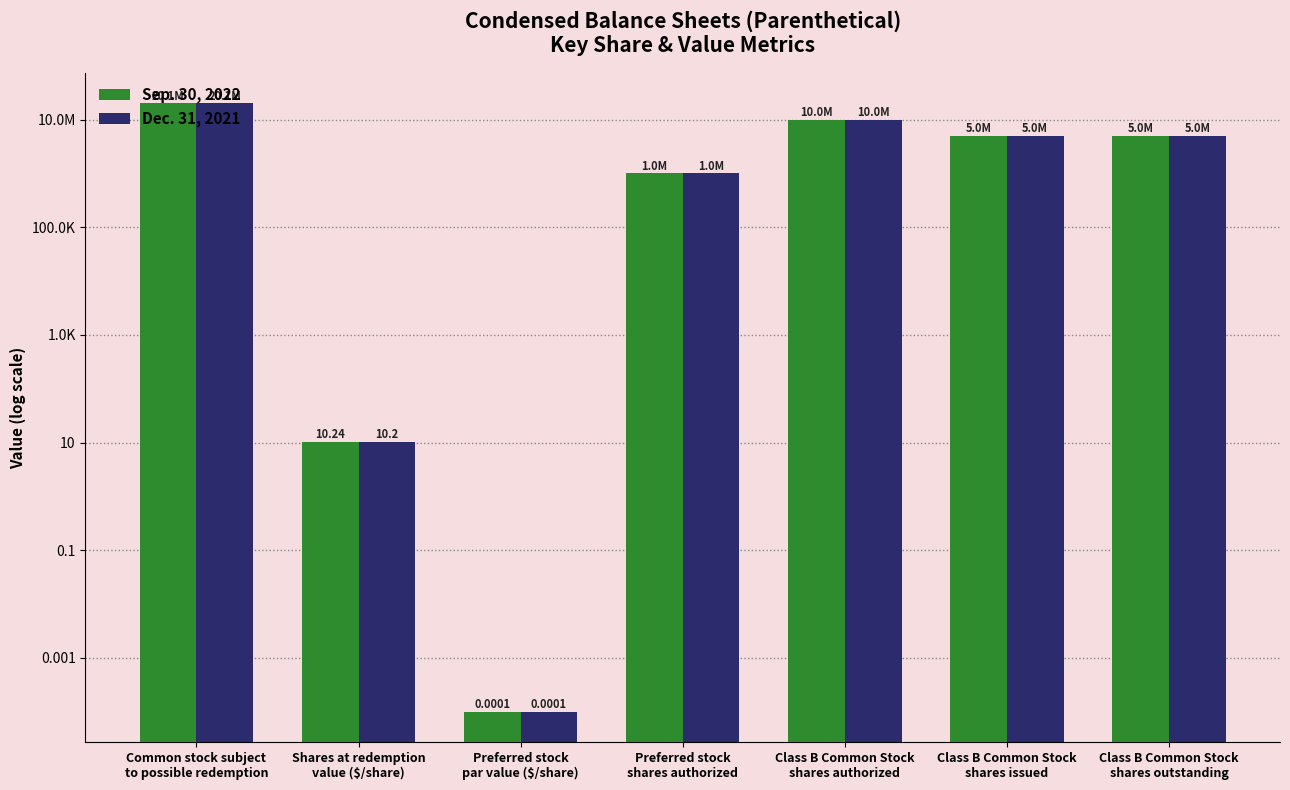

What is the label of the 1st bar from the right?

Class B Common Stock
shares outstanding